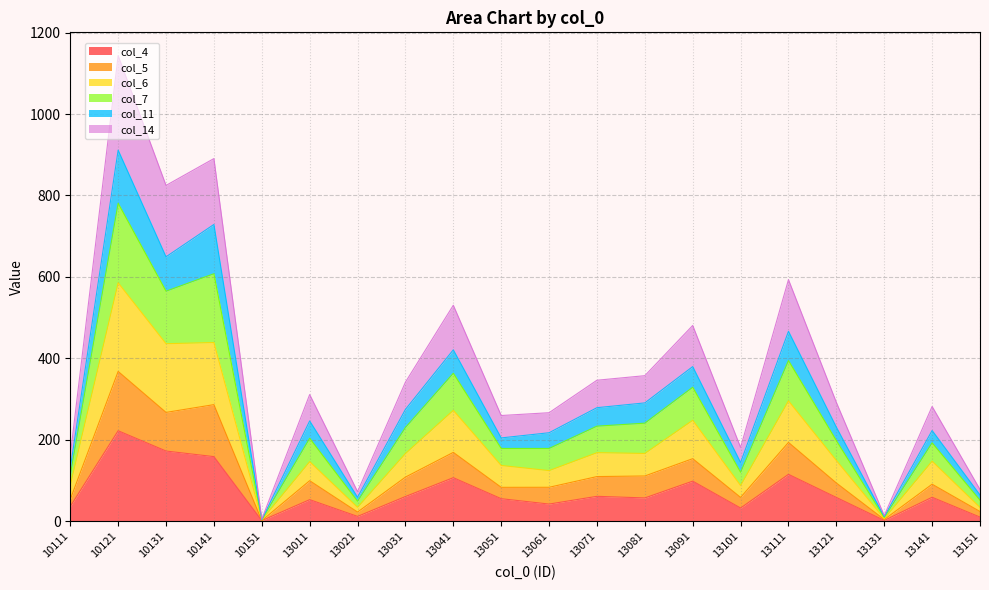

Does the chart display data point markers on the line(s)?

No